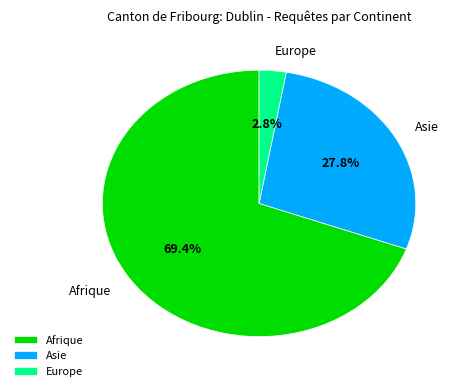

Rank the categories by value from highest to lowest.

Afrique, Asie, Europe